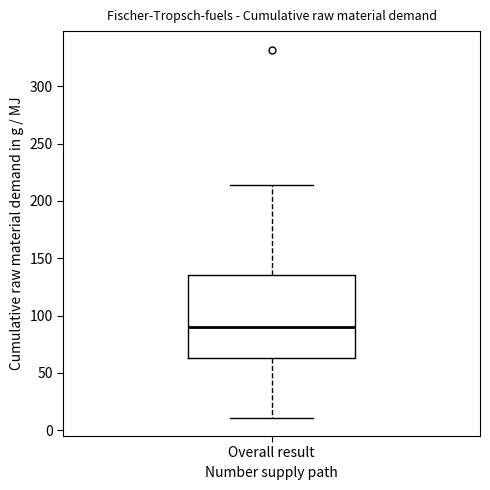

Transcribe this box plot: give where the median line is, the range the box spans, and where the two whiskers end, as read against the y-axis. The values are not printed on the chart, so give them approximately, as read against the axis.

median 90, box 65 to 135, whiskers 10 to 215